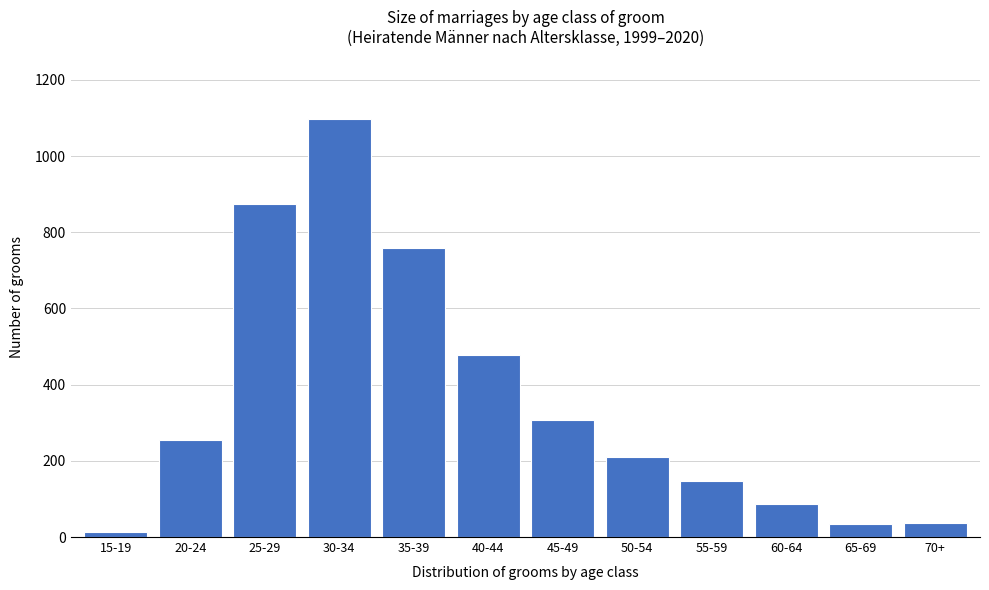

What is the difference between the maximum and minimum values?

1083